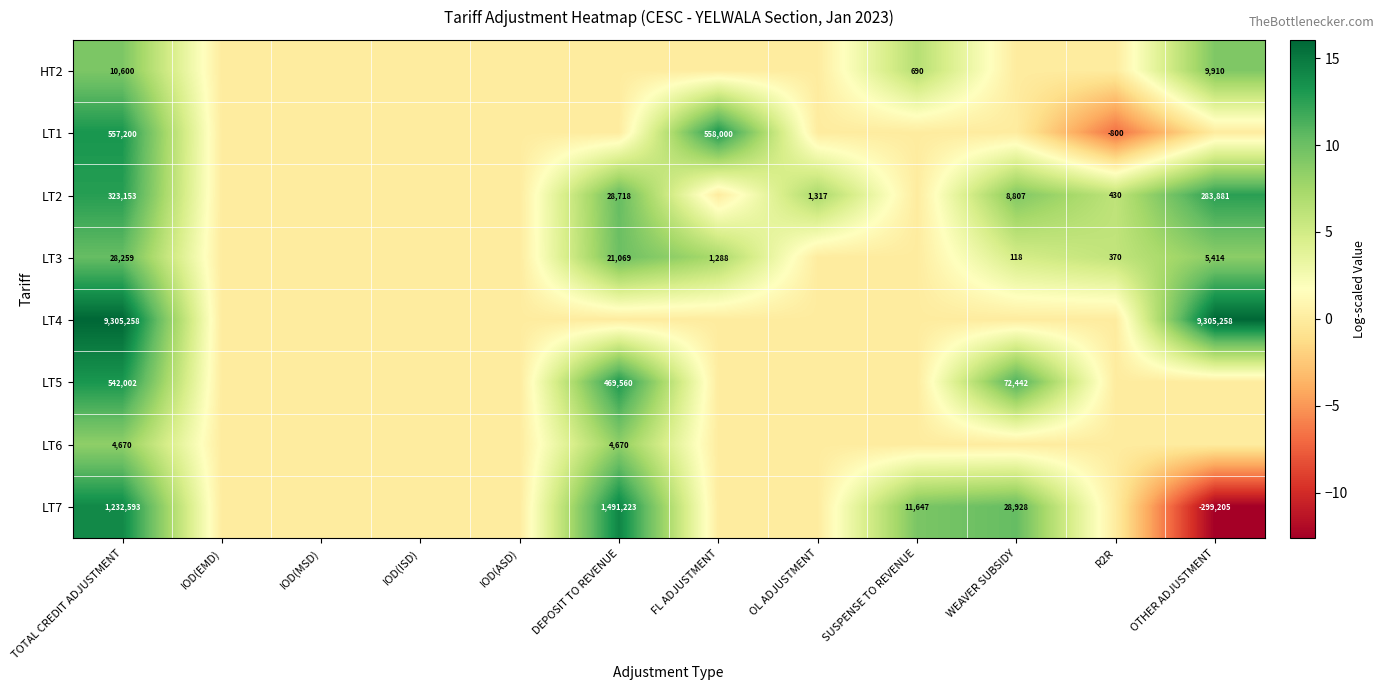

What is the smallest value displayed?

-12.6